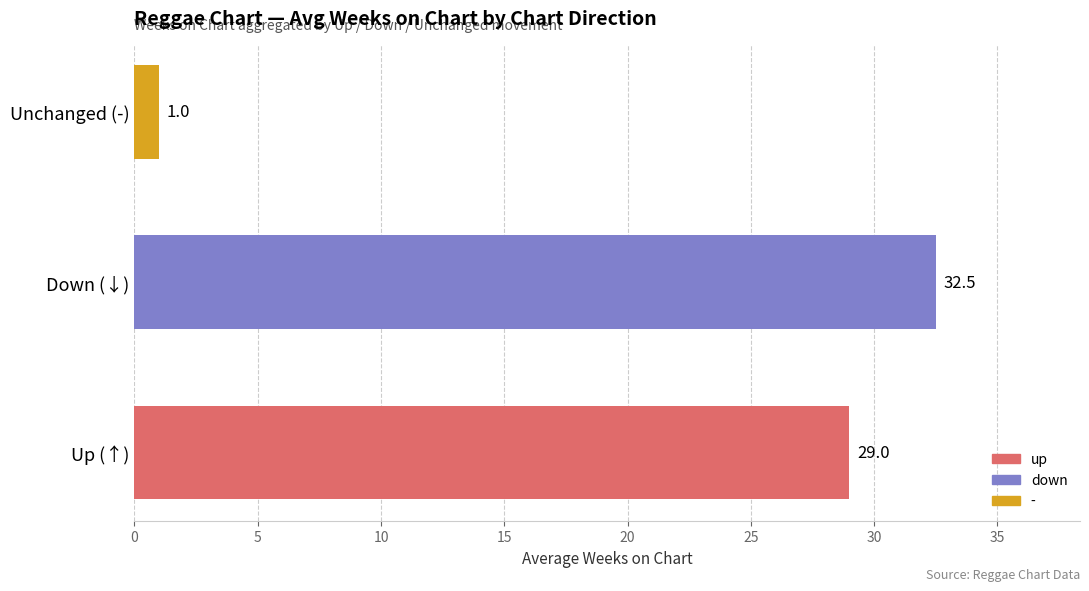

The value at Down (↓) is 32.5. True or false?

True